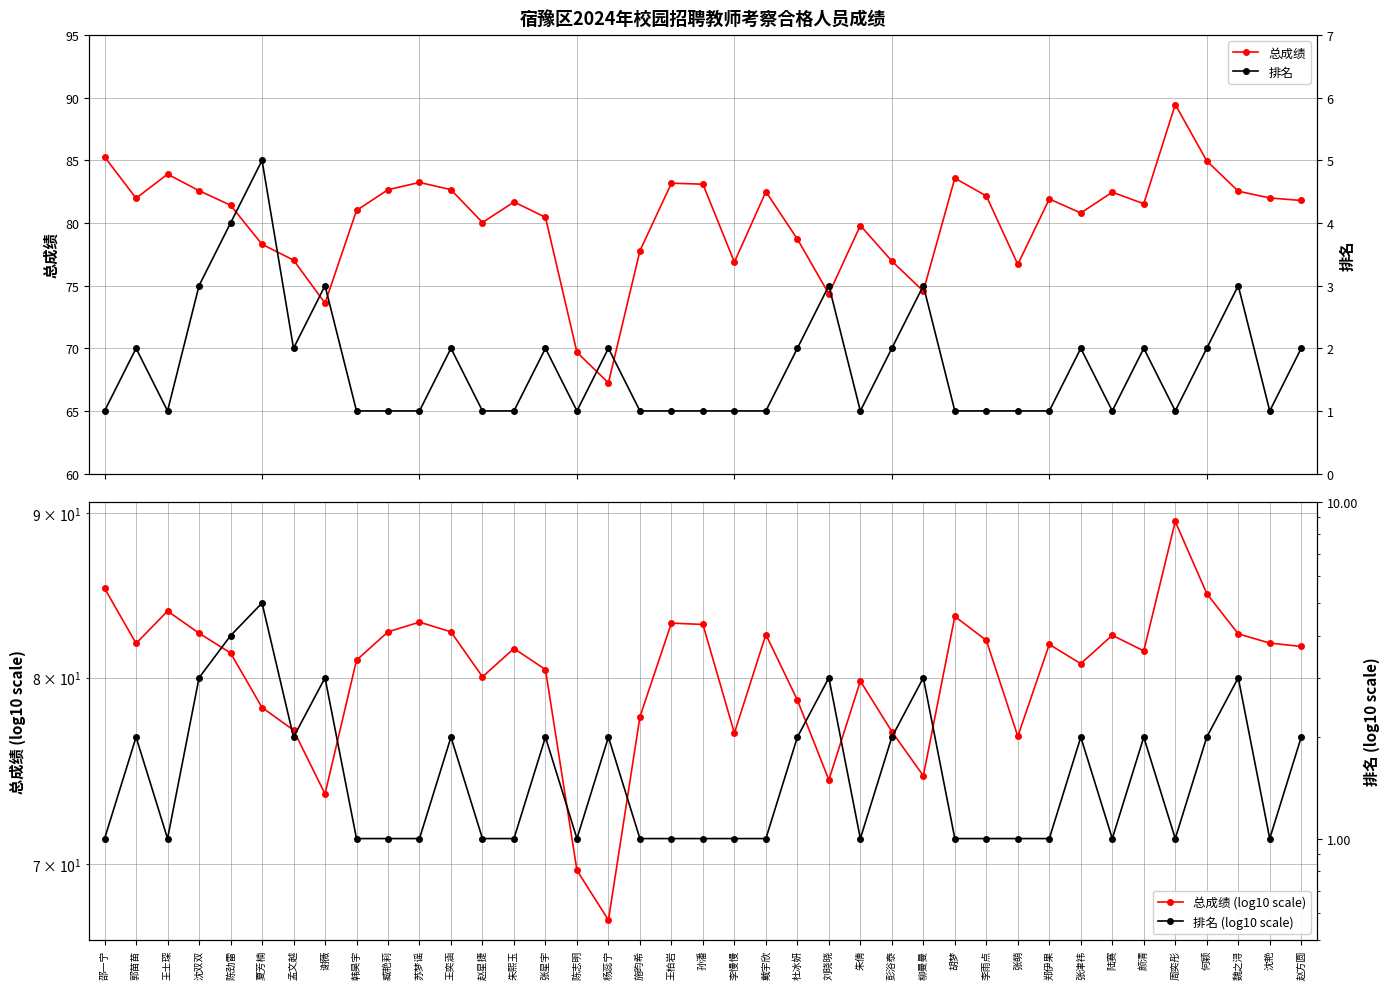

Reading left to right, list all the values displayed in this chart.

总成绩: 85.3	82.0	83.9	82.6	81.4	78.3	77.0	73.6	81.0	82.7	83.2	82.7	80.0	81.7	80.5	69.7	67.2	77.8	83.2	83.1	76.9	82.5	78.7	74.3	79.8	77.0	74.6	83.6	82.2	76.7	81.9	80.8	82.5	81.5	89.5	85.0	82.5	82.0	81.8
总成绩 (log10 scale): 85.3	82.0	83.9	82.6	81.4	78.3	77.0	73.6	81.0	82.7	83.2	82.7	80.0	81.7	80.5	69.7	67.2	77.8	83.2	83.1	76.9	82.5	78.7	74.3	79.8	77.0	74.6	83.6	82.2	76.7	81.9	80.8	82.5	81.5	89.5	85.0	82.5	82.0	81.8
排名: 1.0	2.0	1.0	3.0	4.0	5.0	2.0	3.0	1.0	1.0	1.0	2.0	1.0	1.0	2.0	1.0	2.0	1.0	1.0	1.0	1.0	1.0	2.0	3.0	1.0	2.0	3.0	1.0	1.0	1.0	1.0	2.0	1.0	2.0	1.0	2.0	3.0	1.0	2.0
排名 (log10 scale): 1.0	2.0	1.0	3.0	4.0	5.0	2.0	3.0	1.0	1.0	1.0	2.0	1.0	1.0	2.0	1.0	2.0	1.0	1.0	1.0	1.0	1.0	2.0	3.0	1.0	2.0	3.0	1.0	1.0	1.0	1.0	2.0	1.0	2.0	1.0	2.0	3.0	1.0	2.0